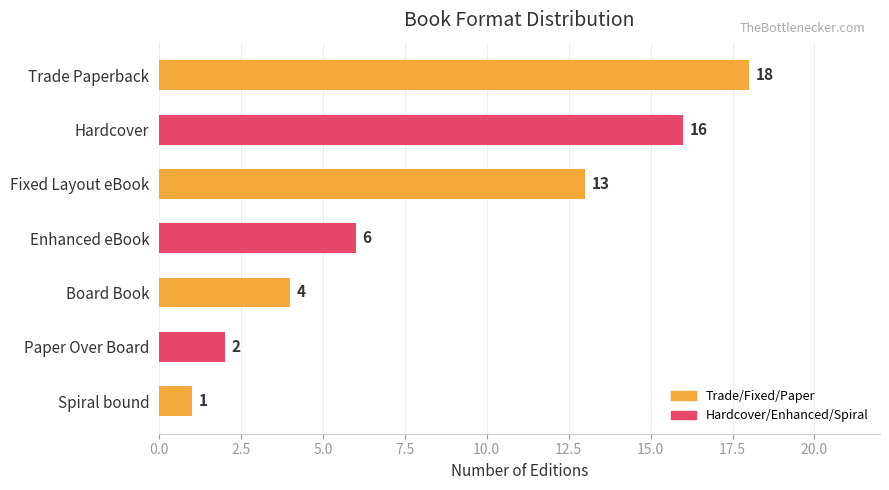

What is the maximum value shown in the chart?

18